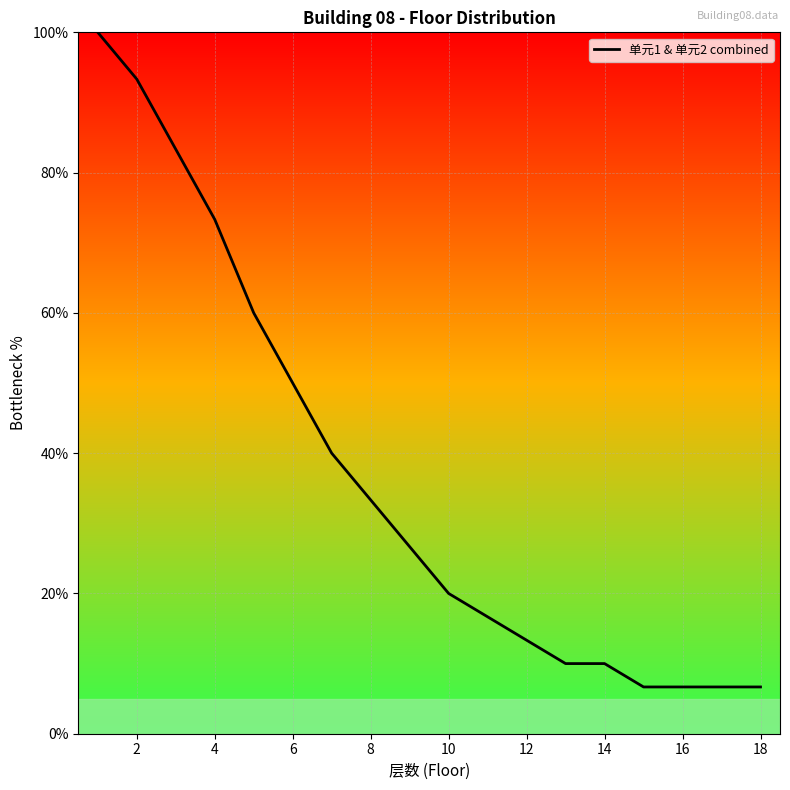

Reading left to right, extract all data points from this chart.

100.0	93.3	83.3	73.3	60.0	50.0	40.0	33.3	26.7	20.0	16.7	13.3	10.0	10.0	6.7	6.7	6.7	6.7